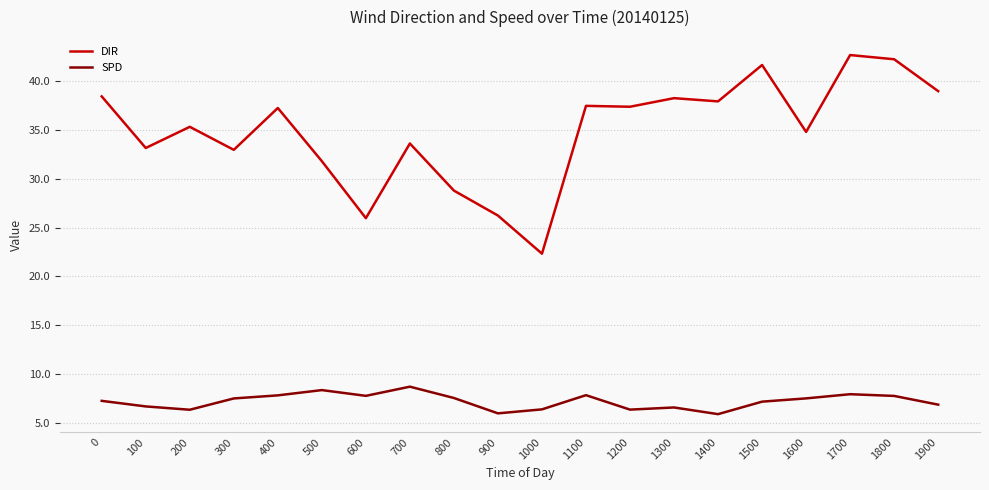

Does the chart have visible grid lines?

Yes